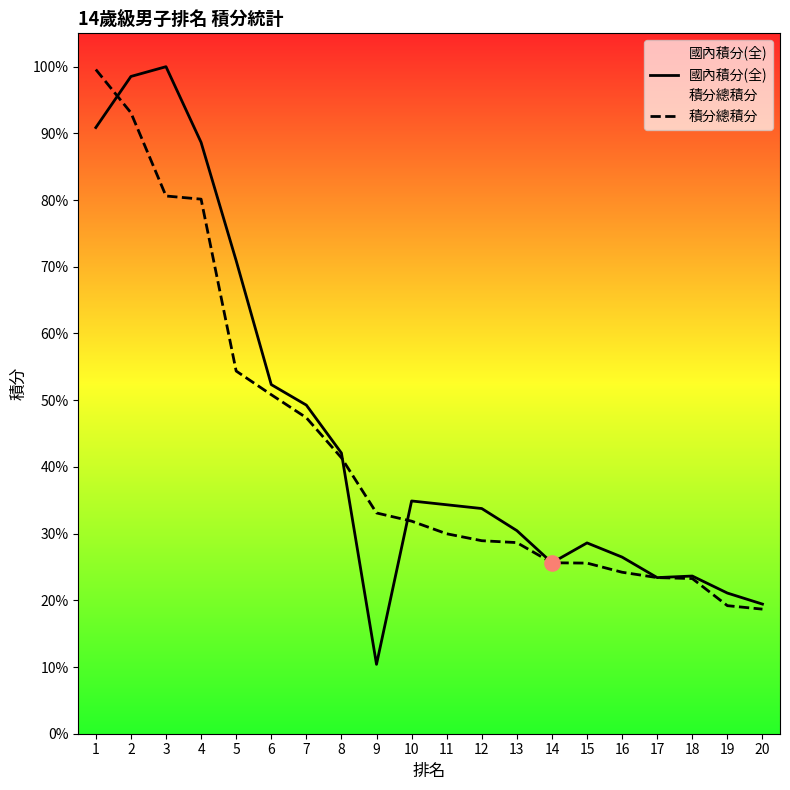

Which series has the widest spread of Y values?

國內積分(全)